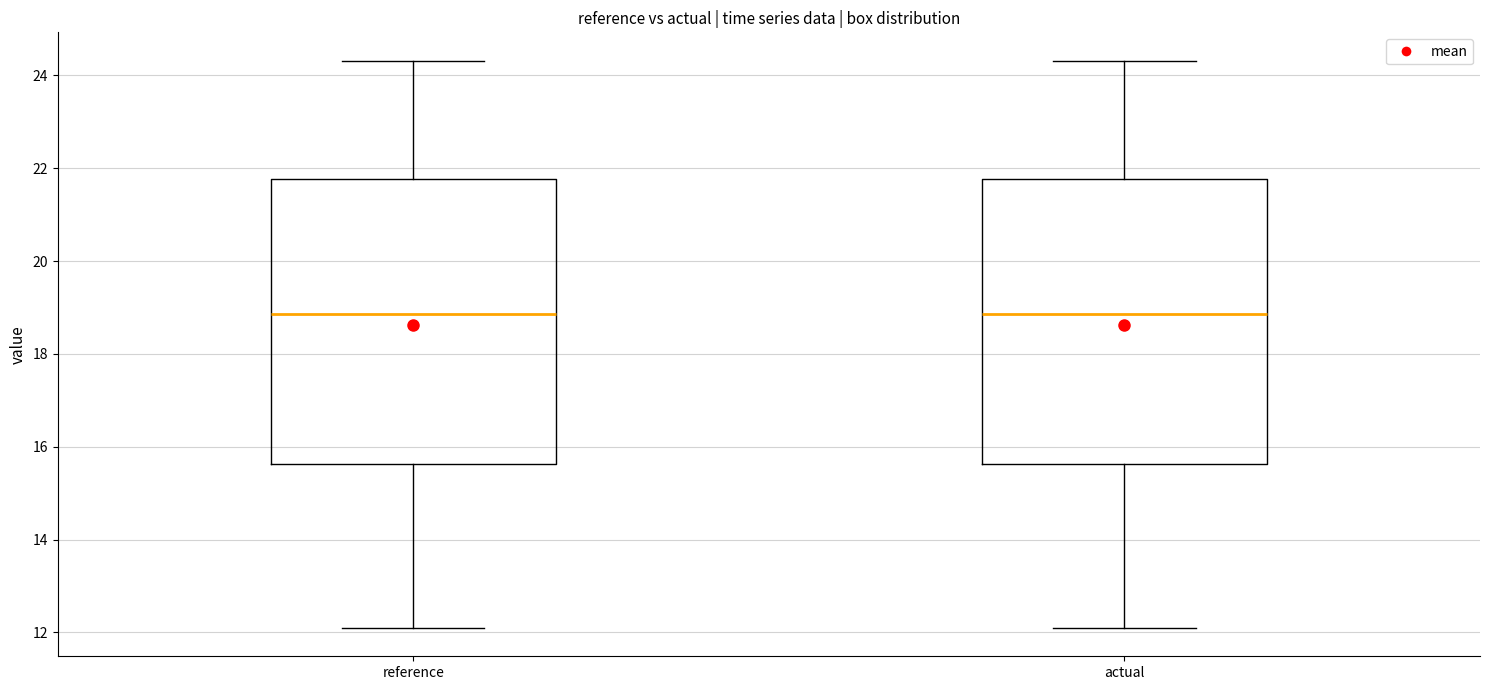

Reading left to right, read every box against the y-axis: the position of its median line, the range the box covers, and the ends of its whiskers. The values are not printed on the chart, so give them approximately, as read against the axis.

reference: median 18.8, box 15.6 to 21.8, whiskers 12.0 to 24.4
actual: median 18.8, box 15.6 to 21.8, whiskers 12.0 to 24.4